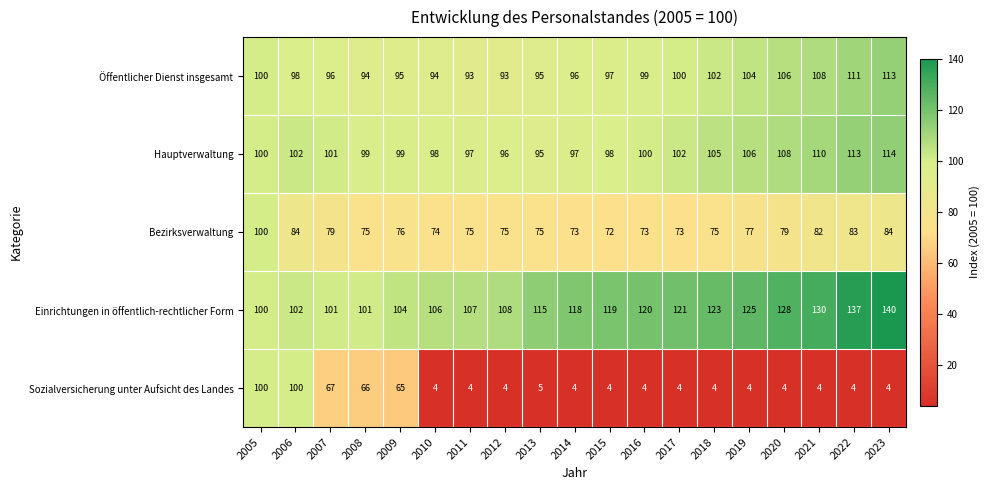

What is the smallest value displayed?

4